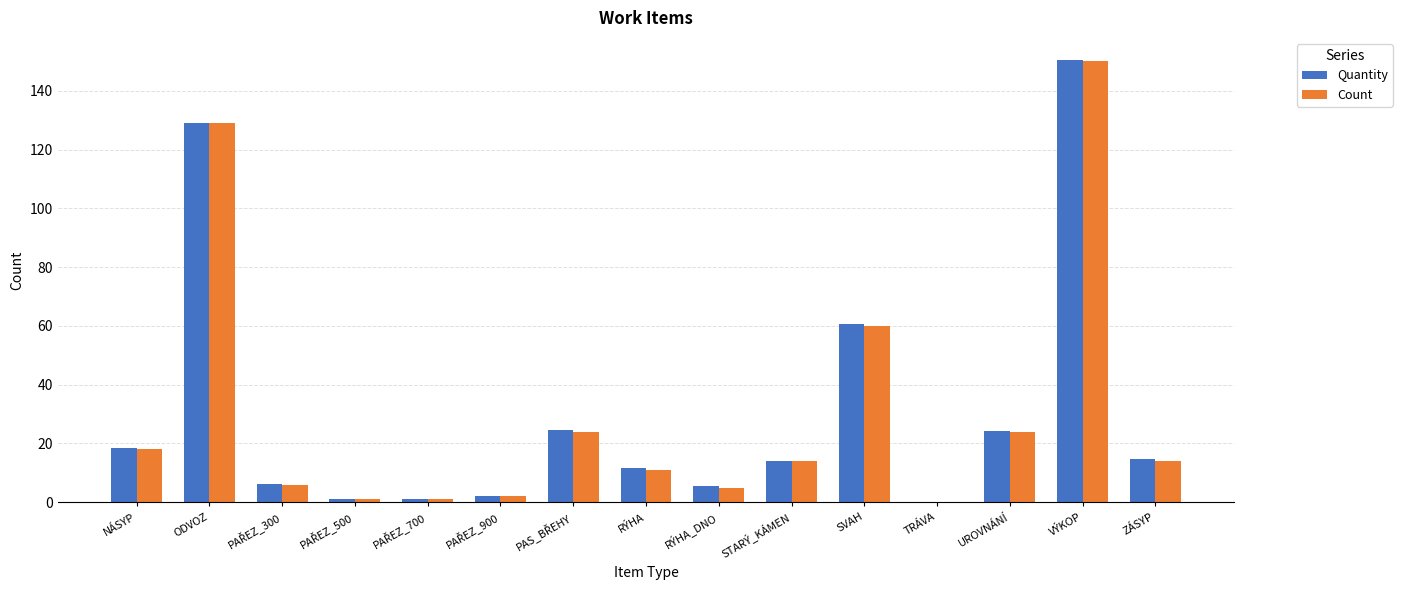

What are all the series names shown in the legend?

Quantity, Count